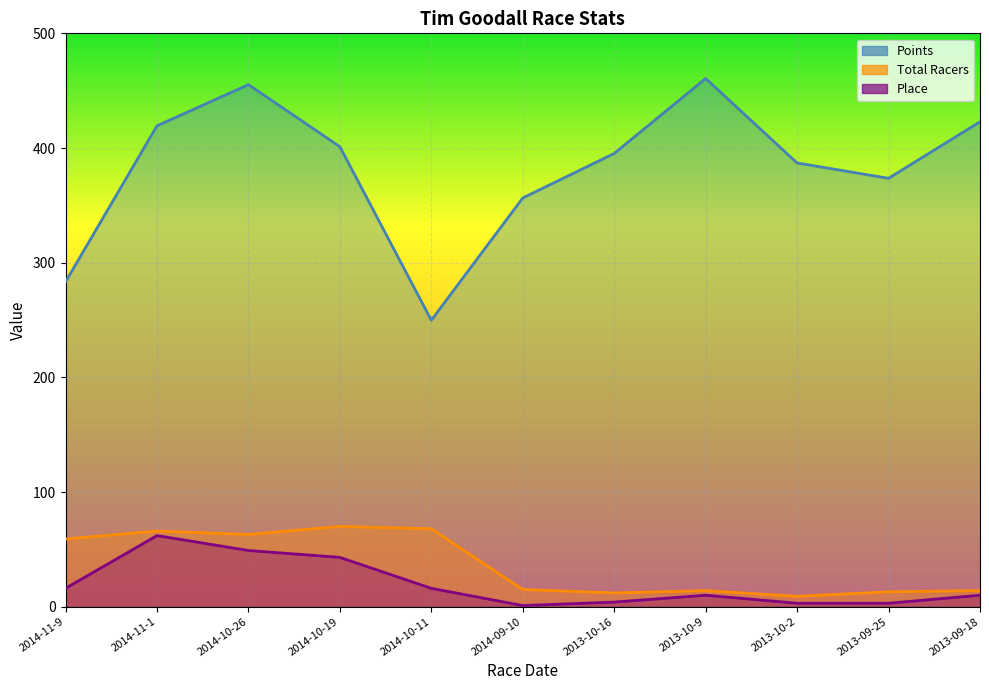

Where is the first local maximum for Points?

2014-10-26